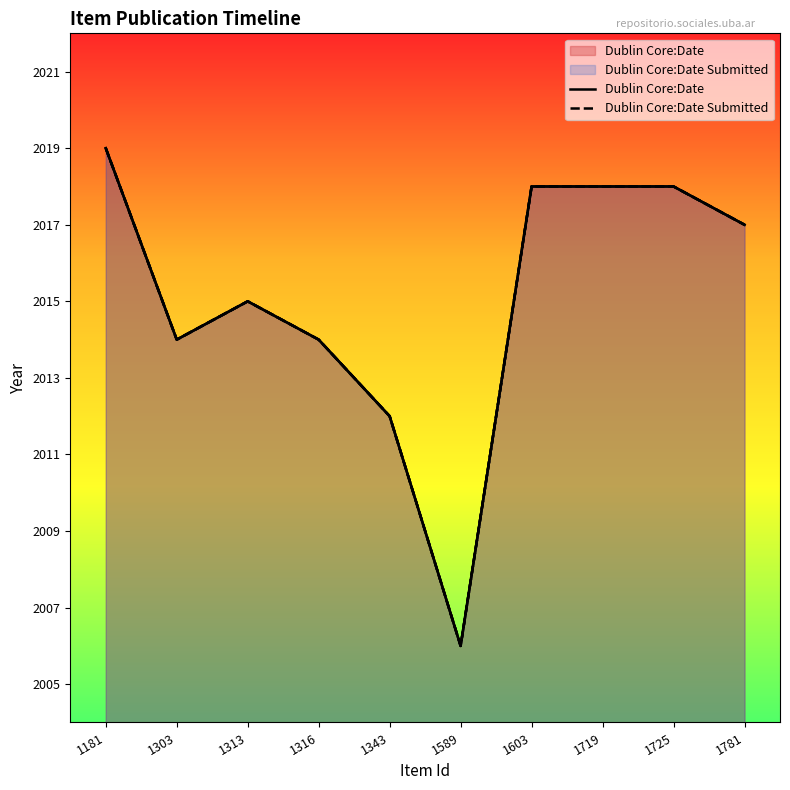

Which series changed the most between 1343 and 1781?

Dublin Core:Date